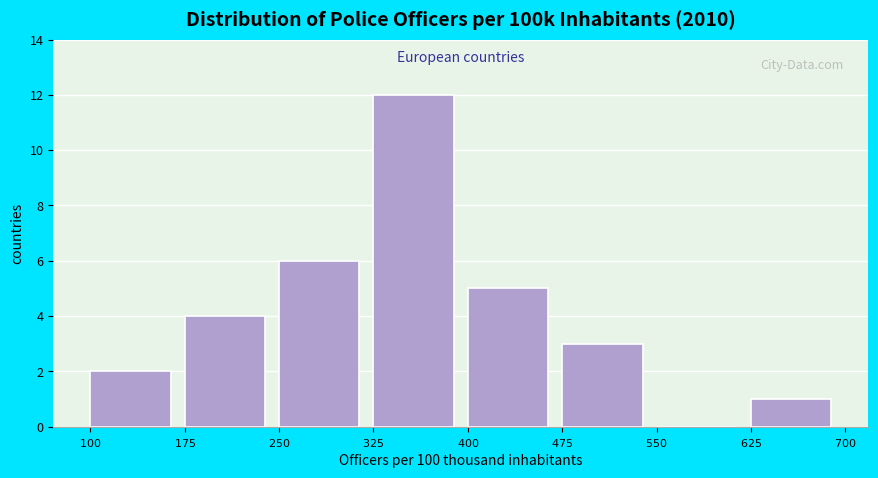

Reading left to right, transcribe this chart: for each bar, give the range it covers on the x-axis and its height. The values are not printed on the chart, so give them approximately, as read against the axis.

$100$ to $175$: 2
$175$ to $250$: 4
$250$ to $325$: 6
$325$ to $400$: 12
$400$ to $475$: 5
$475$ to $550$: 3
$550$ to $625$: 0
$625$ to $700$: 1